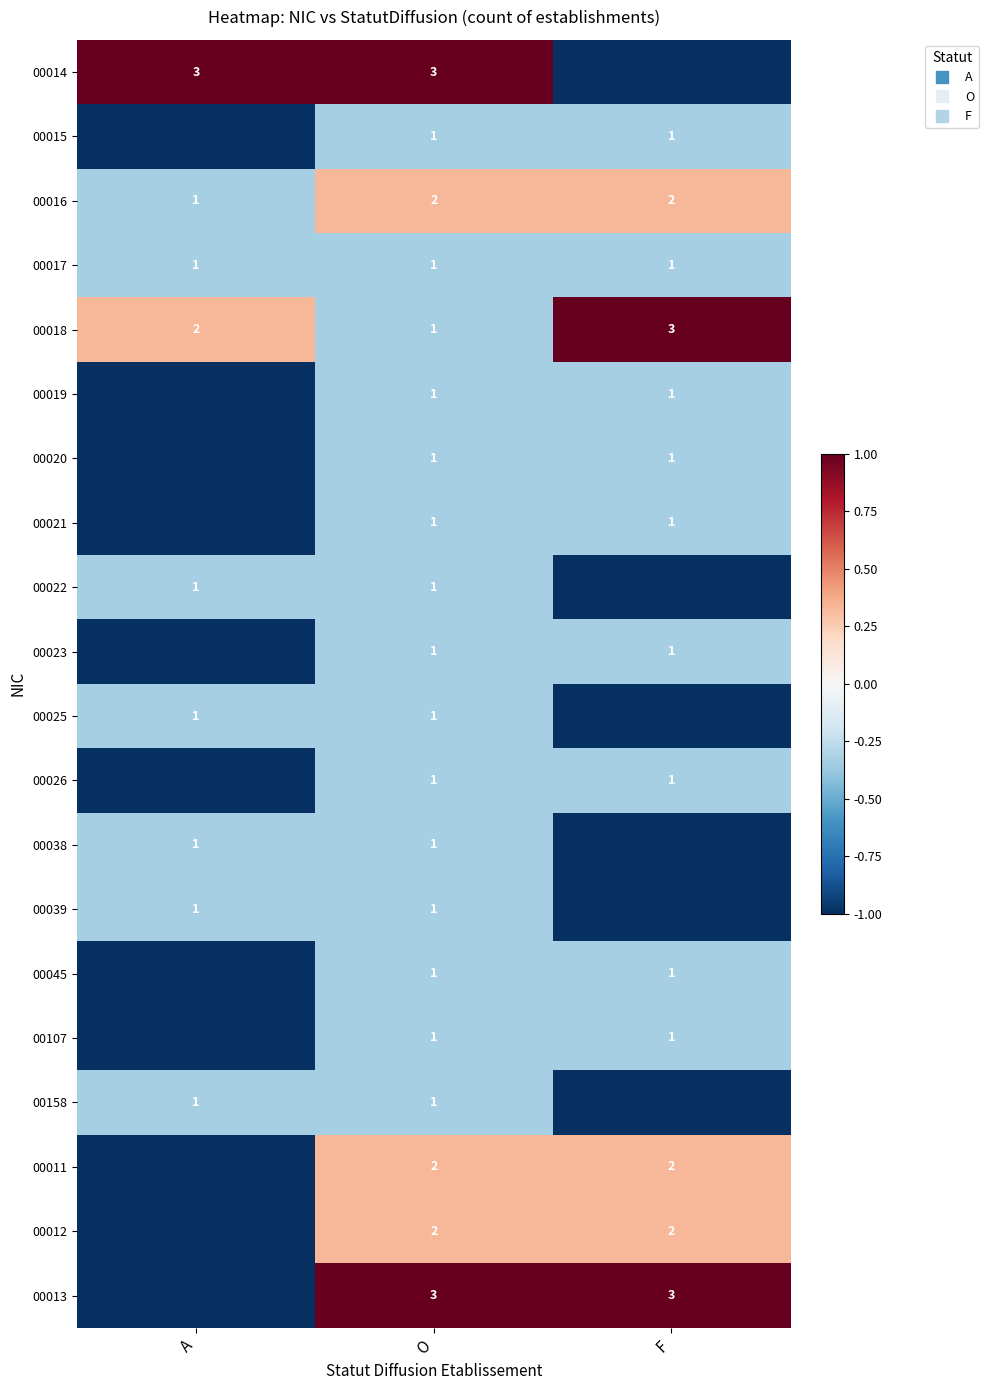

Between O and A, which is larger?

O